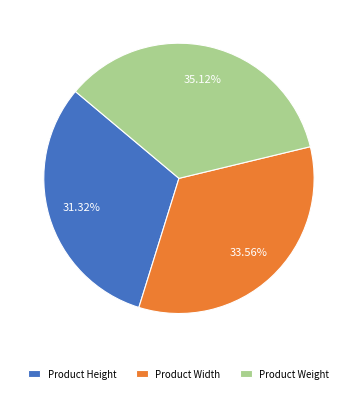

How many slices are in this pie chart?

3